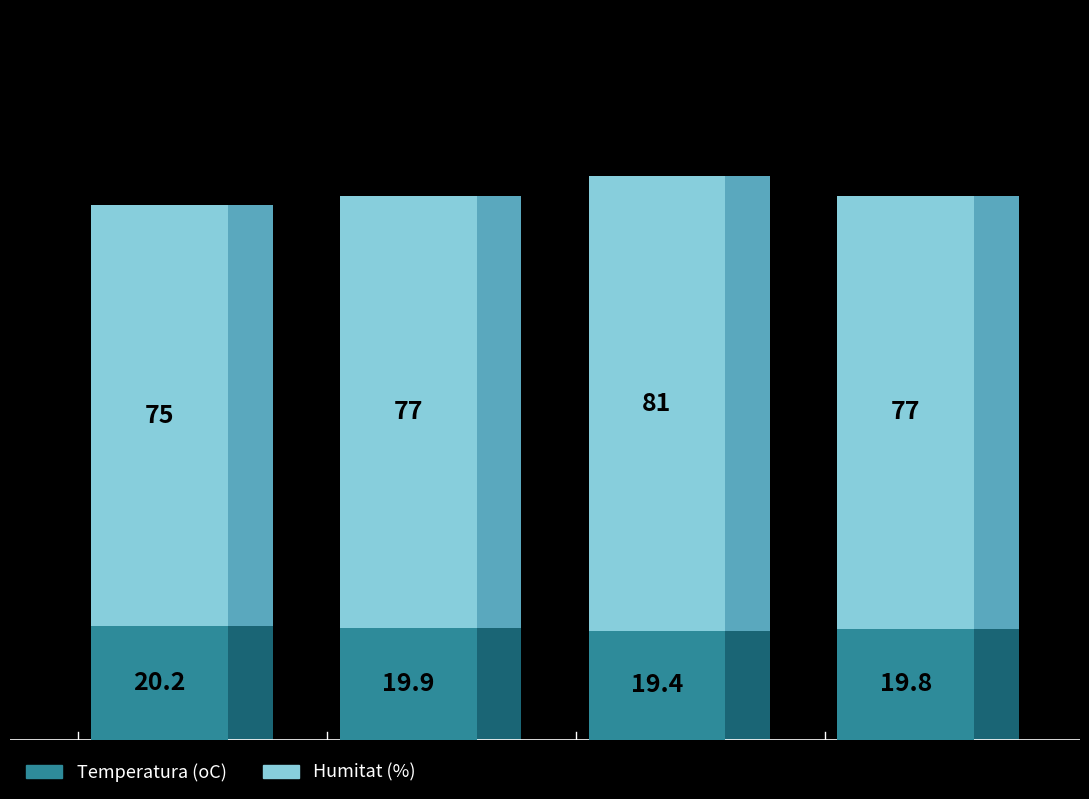

Does the chart contain stacked bars?

No